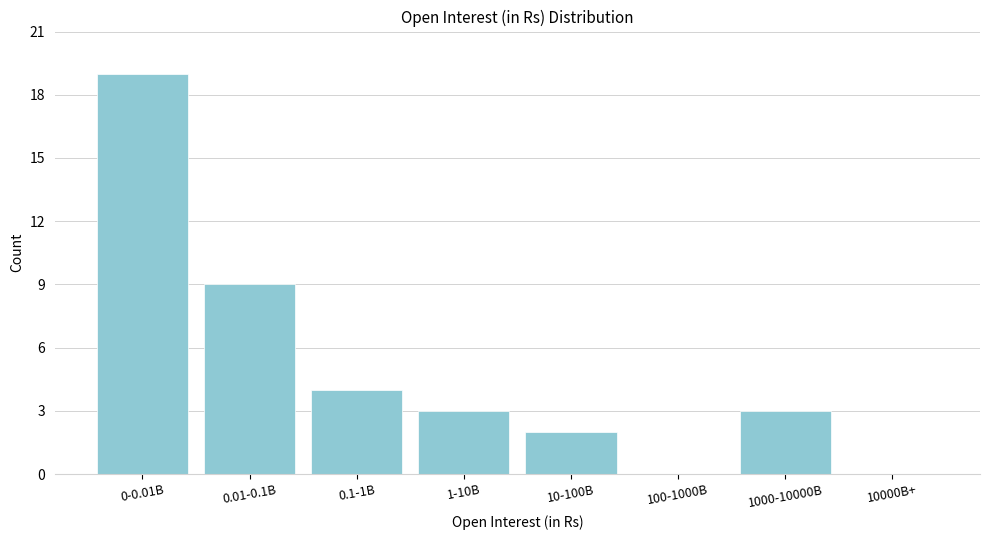

Reading right to left, list all the values displayed in this chart.

10000B+=0	1000-10000B=3	100-1000B=0	10-100B=2	1-10B=3	0.1-1B=4	0.01-0.1B=9	0-0.01B=19